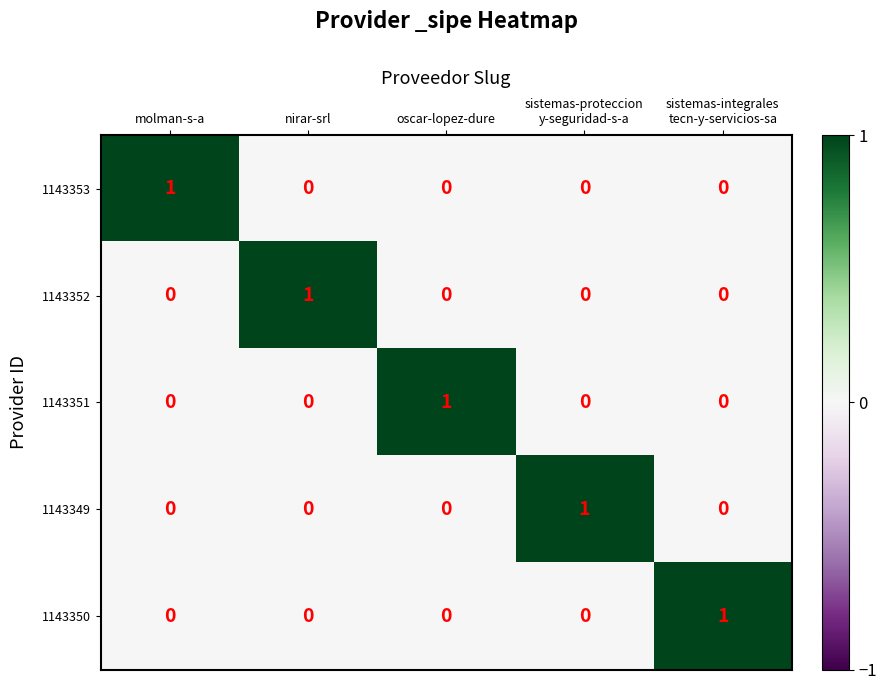

At which label does 1143352 reach its peak?

nirar-srl